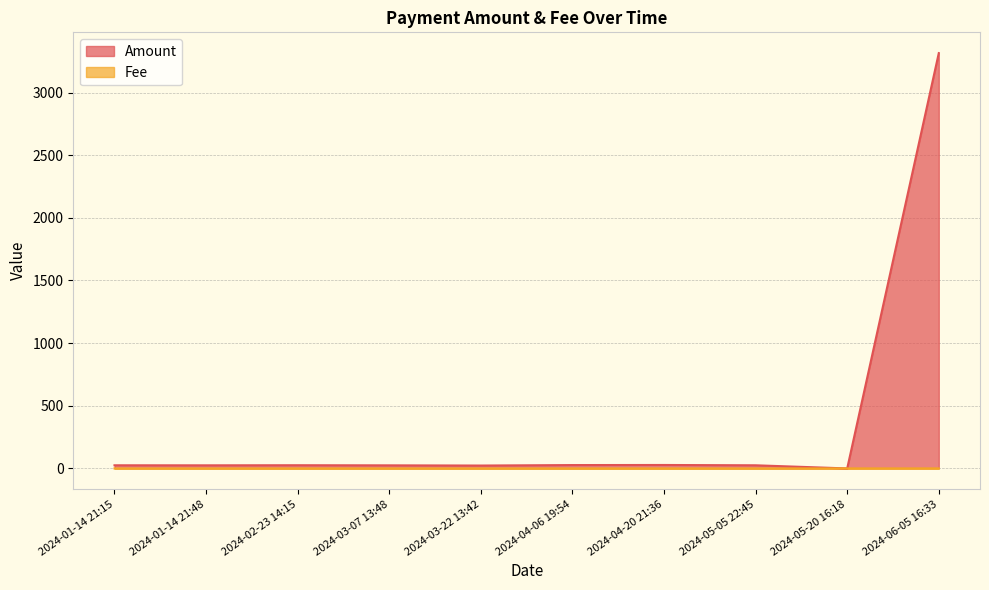

Which series changed the most between 2024-02-23 14:15 and 2024-03-07 13:48?

Amount